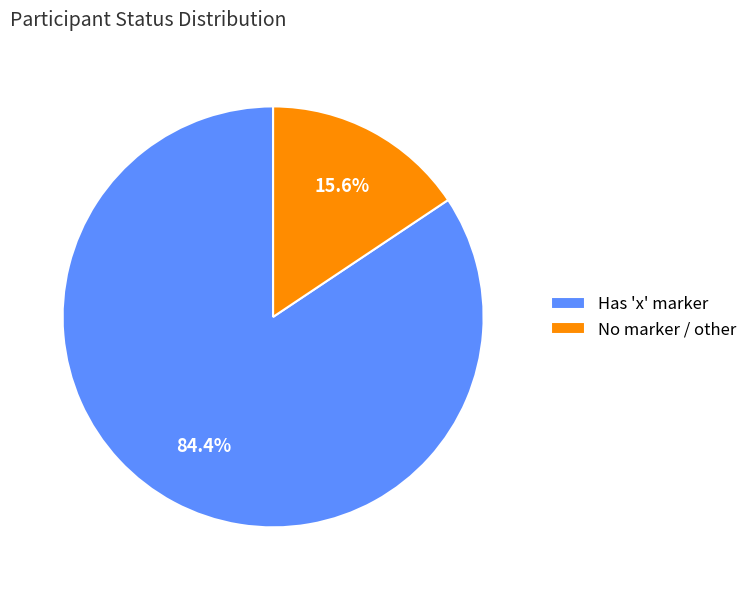

Which category has the smallest portion of the pie?

No marker / other